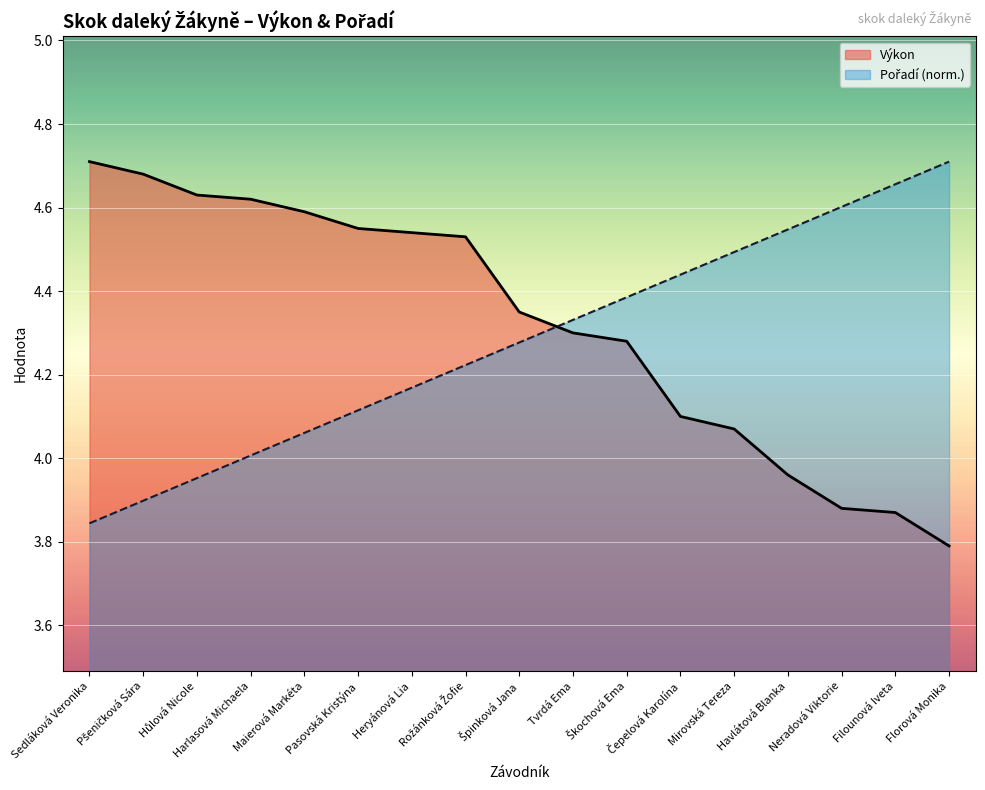

The Pořadí series shows 2.1 at Pasovská Kristýna. True or false?

False